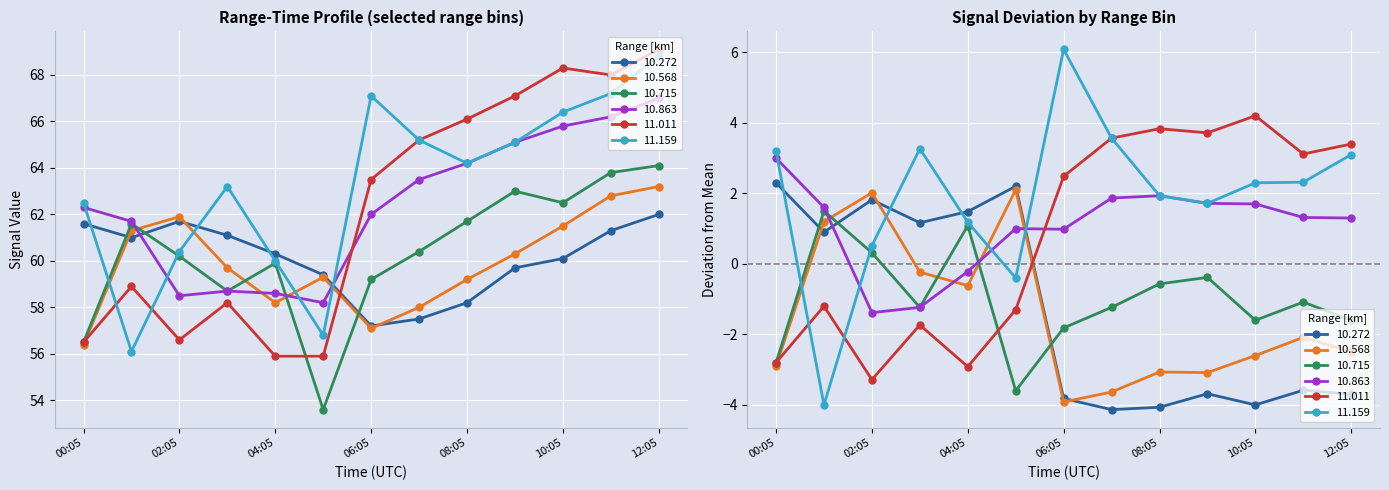

Is the value of 11.011 at 2020/01/25 11:05 greater than the value of 11.159 at 2020/01/25 02:05?

Yes